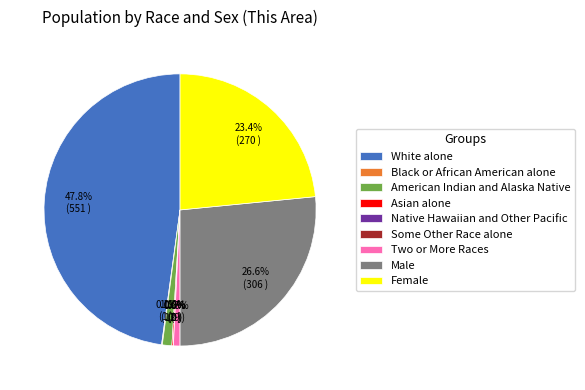

To the nearest percent, what is the average slice percentage?

11%